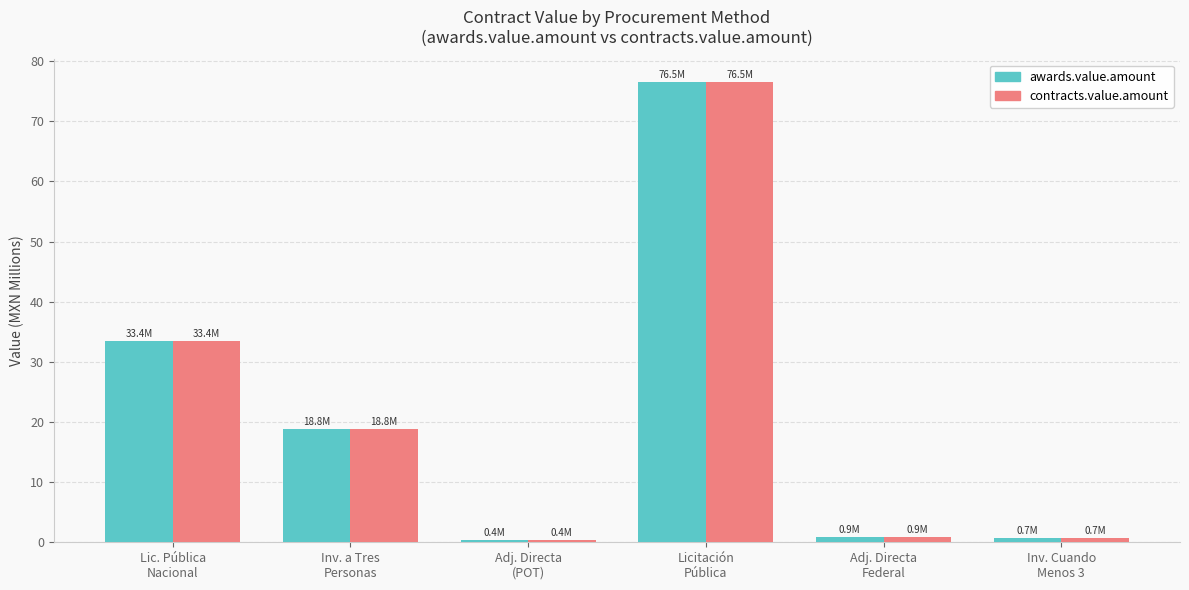

True or false: contracts.value.amount has a value of 33.4 at Lic. Pública
Nacional.

True